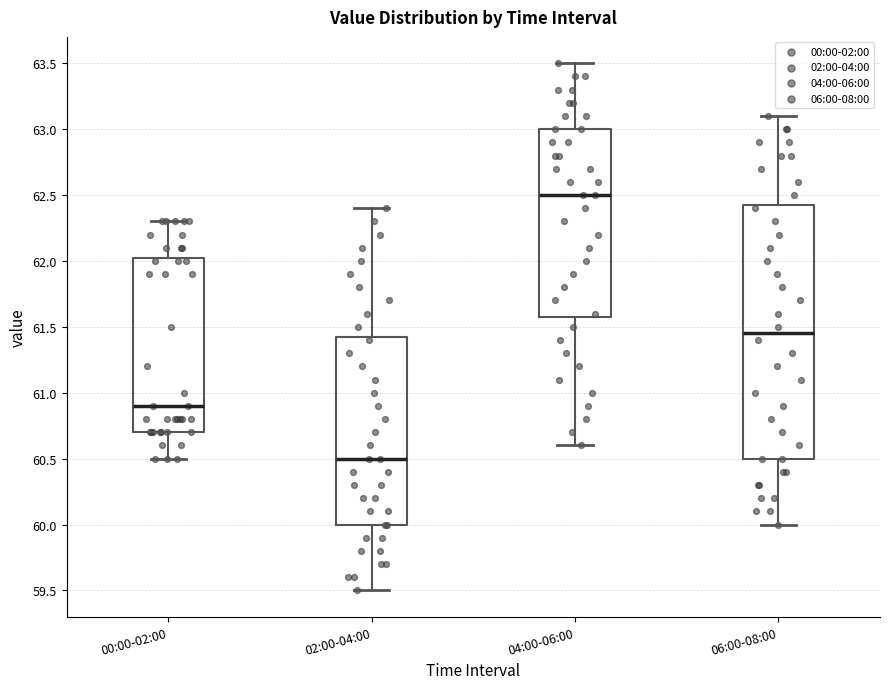

Reading left to right, transcribe this box plot: for each box, give where its median line is, the range the box spans, and where its two whiskers end, as read against the y-axis. The values are not printed on the chart, so give them approximately, as read against the axis.

00:00-02:00: median 60.90, box 60.70 to 62.05, whiskers 60.50 to 62.30
02:00-04:00: median 60.50, box 60.00 to 61.45, whiskers 59.50 to 62.40
04:00-06:00: median 62.50, box 61.60 to 63.00, whiskers 60.60 to 63.50
06:00-08:00: median 61.45, box 60.50 to 62.45, whiskers 60.00 to 63.10